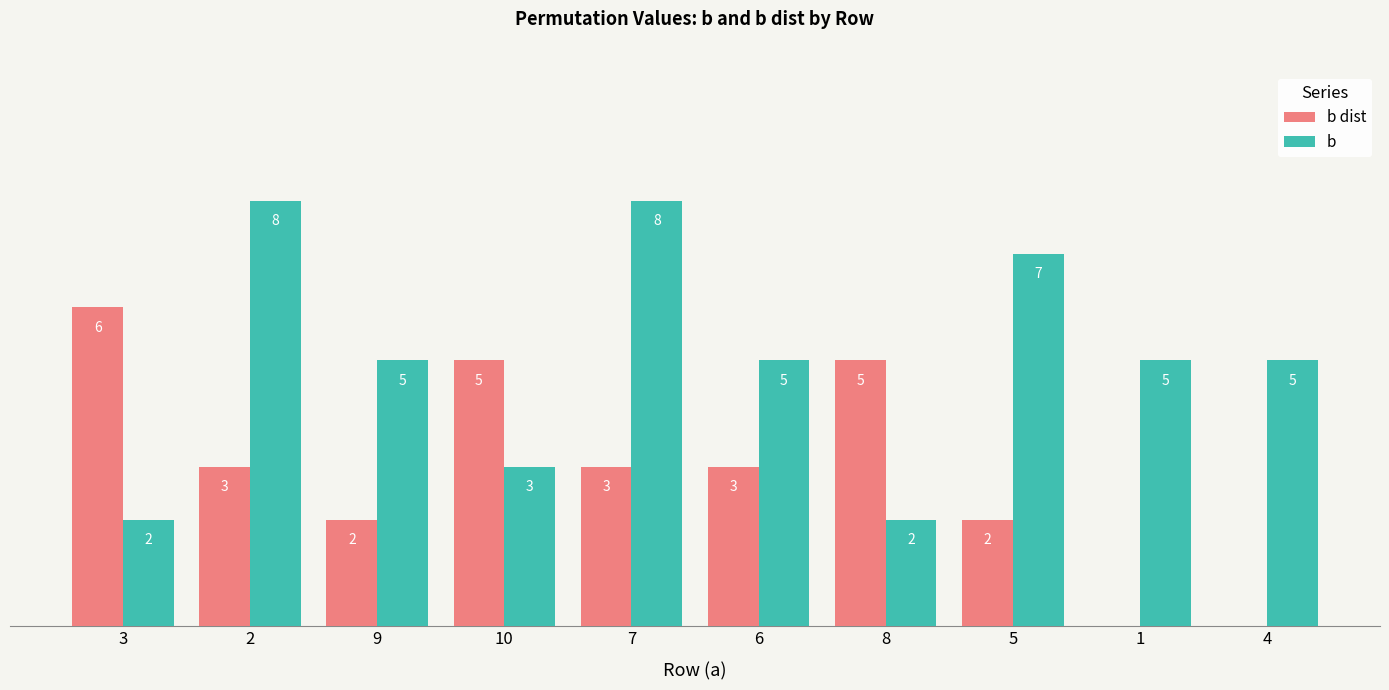

What is the average value of the b series?

5